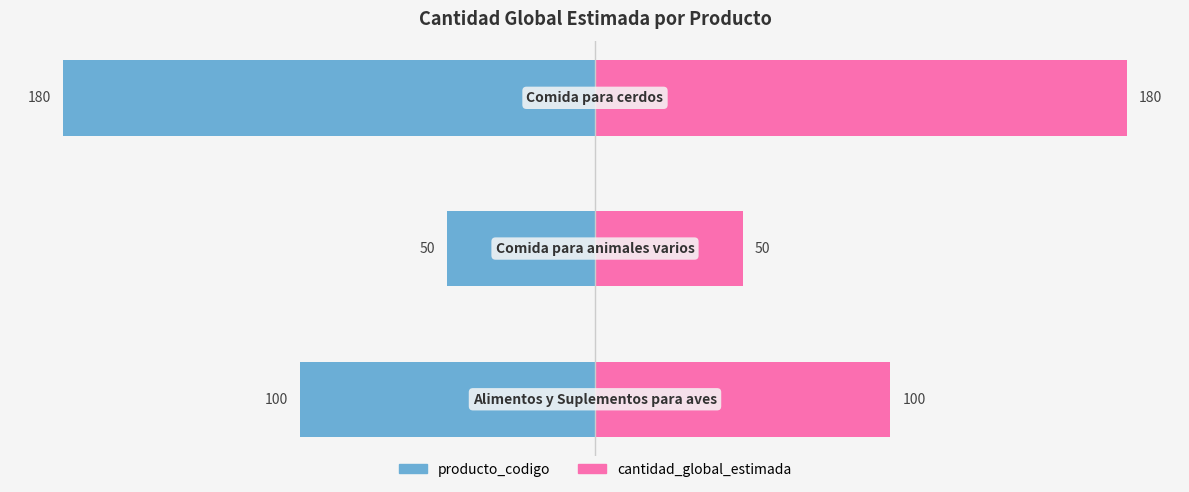

Reading right to left, list all the values displayed in this chart.

producto_codigo: -180	-50	-100
cantidad_global_estimada: 180	50	100